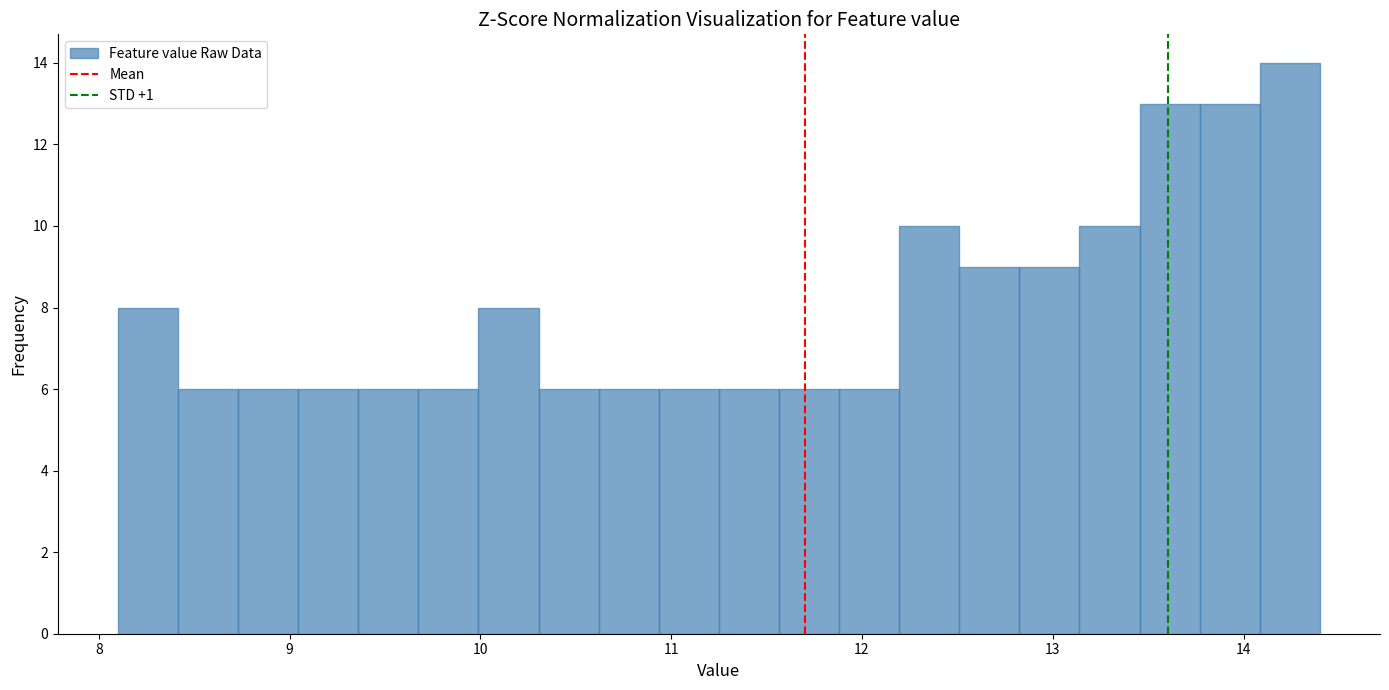

Around what value on the x-axis is the tallest bar? Give the approximate position of its centre, as read against the axis.

14.2